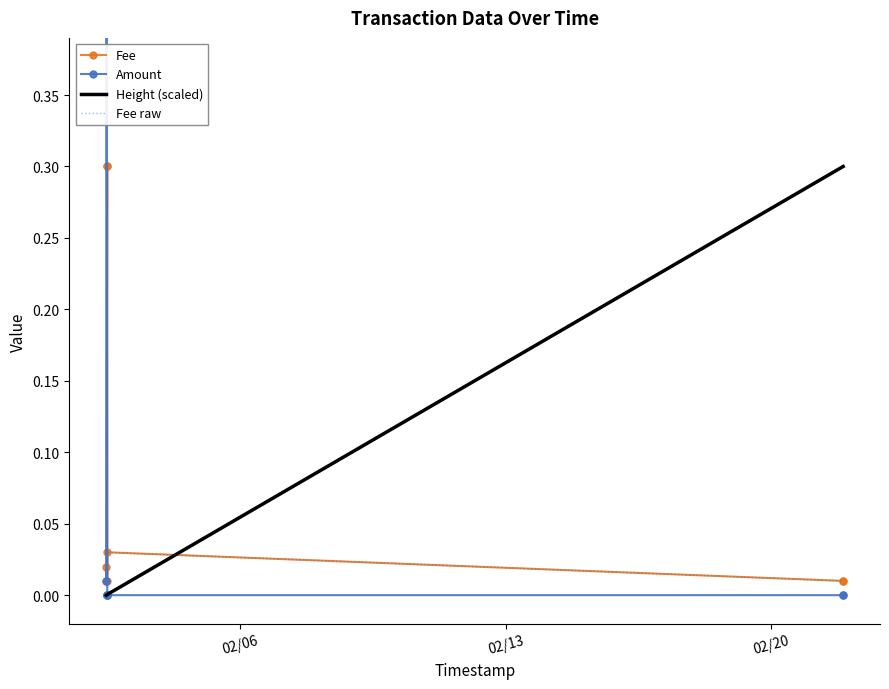

True or false: Height (scaled) has more than 0 points higher than both neighbors.

False